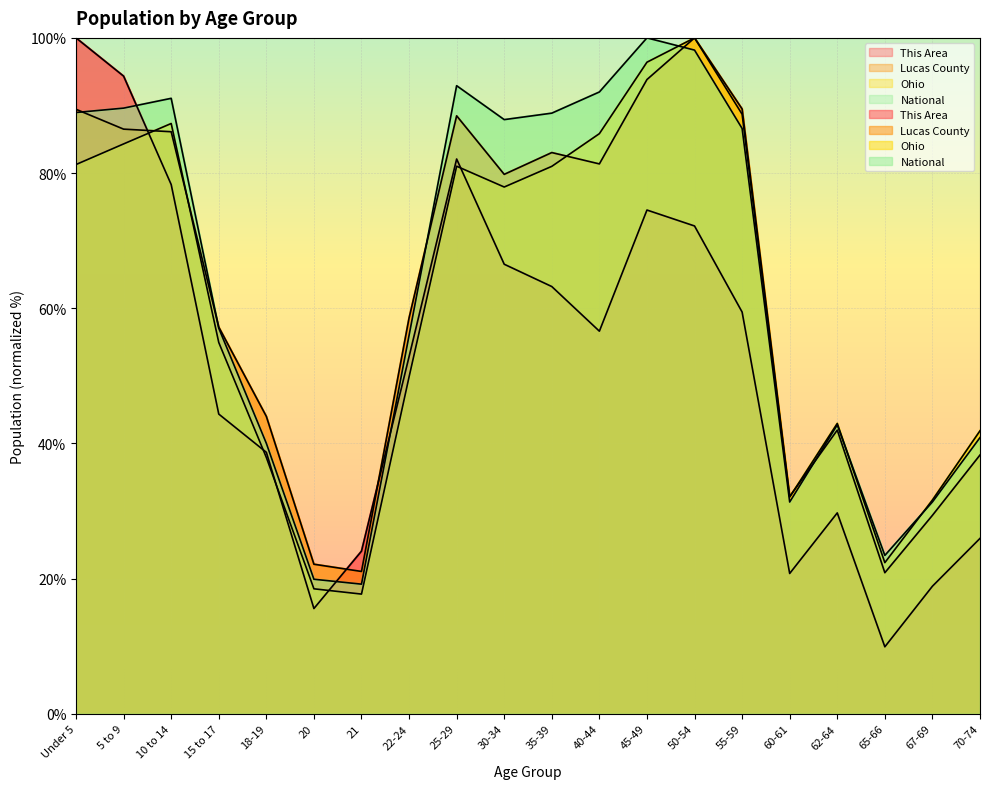

What is the minimum value shown in the chart?

9.9